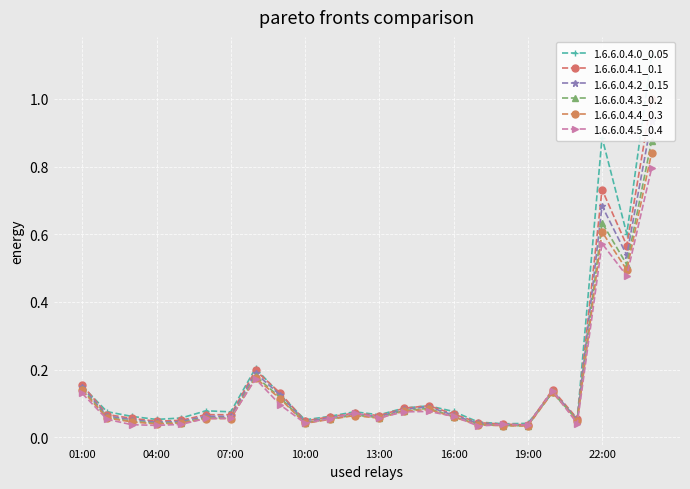

What are all the series names shown in the legend?

1.6.6.0.4.0_0.05, 1.6.6.0.4.1_0.1, 1.6.6.0.4.2_0.15, 1.6.6.0.4.3_0.2, 1.6.6.0.4.4_0.3, 1.6.6.0.4.5_0.4